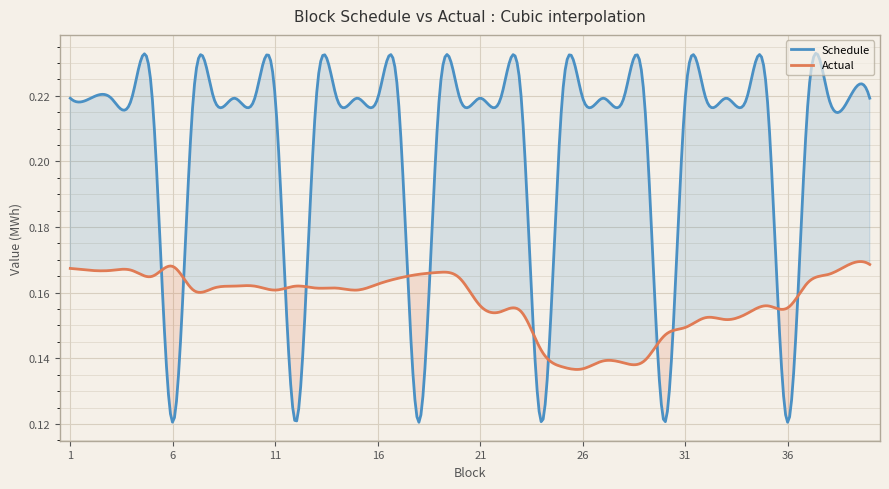

How many Schedule values are between 0 and 1?

400